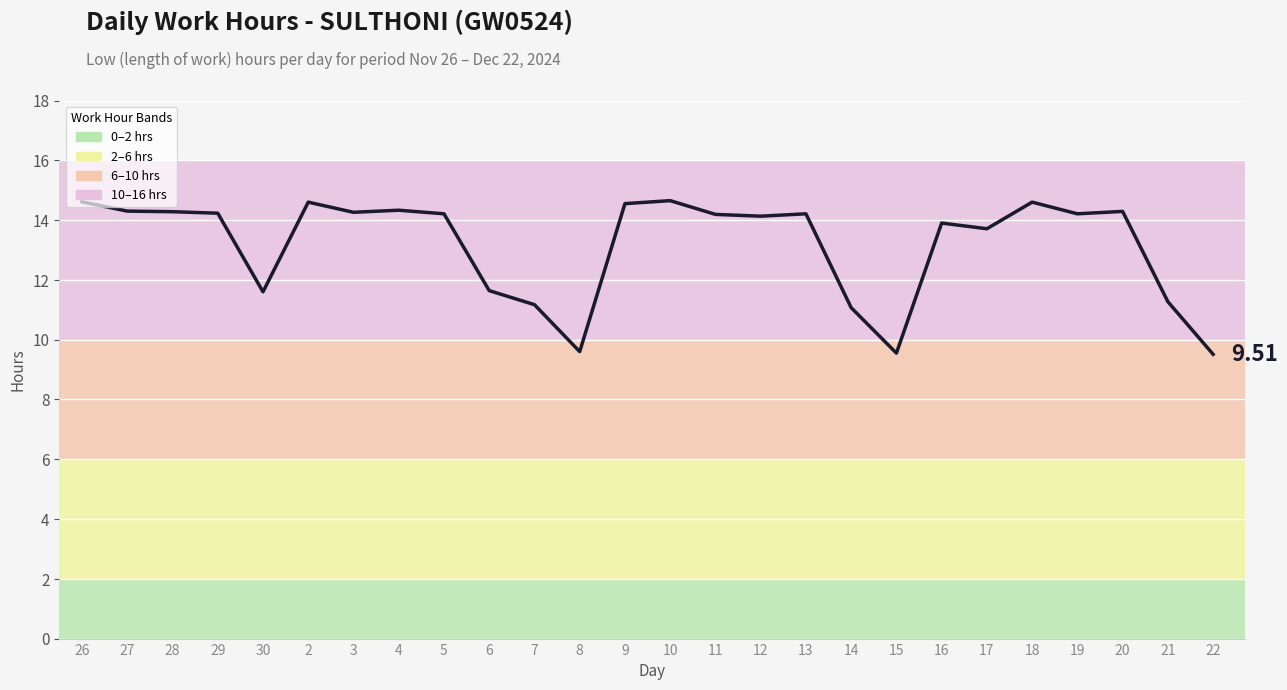

Between 22 and 20, which is larger?

20